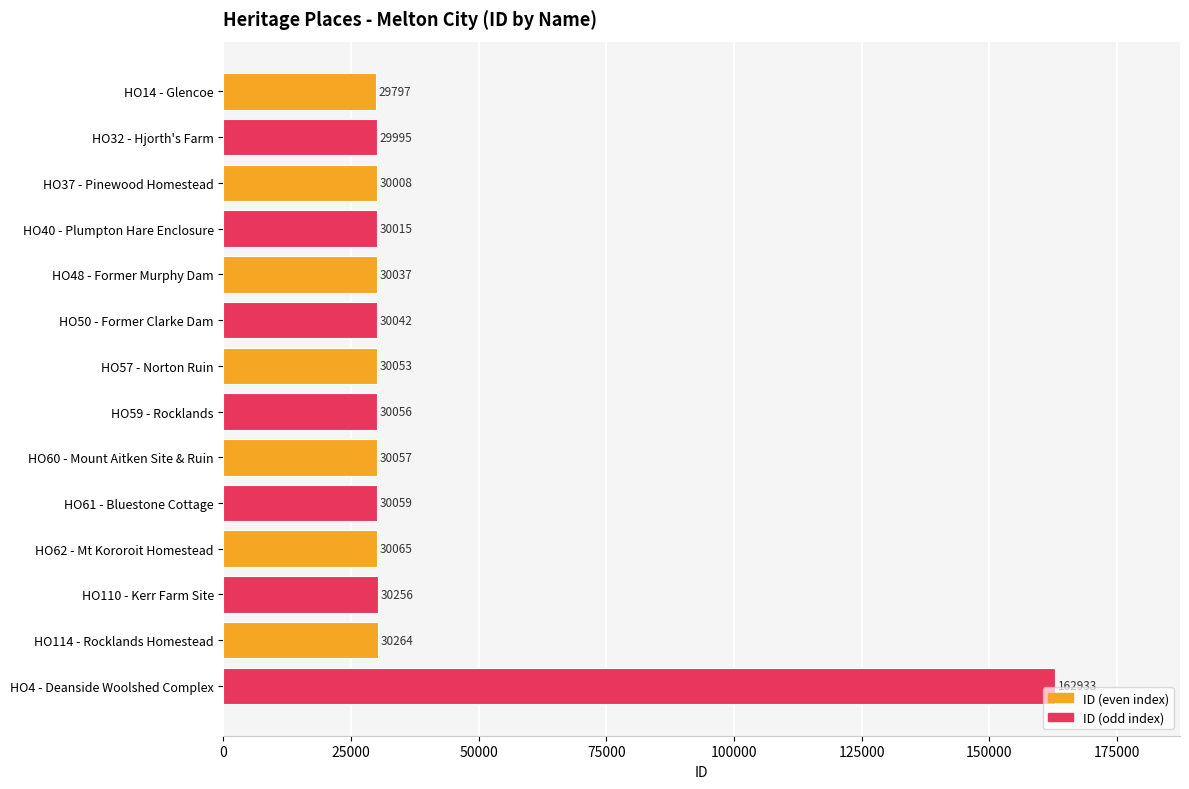

What is the label of the 14th bar from the bottom?

HO14 - Glencoe